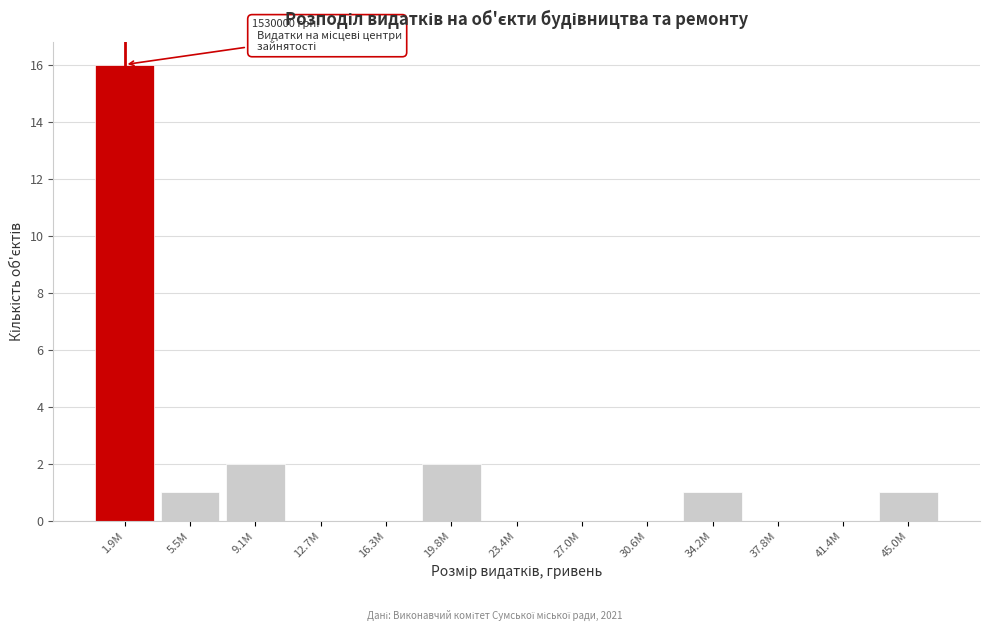

Reading left to right, extract all data points from this chart.

1.9M=16	5.5M=1	9.1M=2	12.7M=0	16.3M=0	19.8M=2	23.4M=0	27.0M=0	30.6M=0	34.2M=1	37.8M=0	41.4M=0	45.0M=1